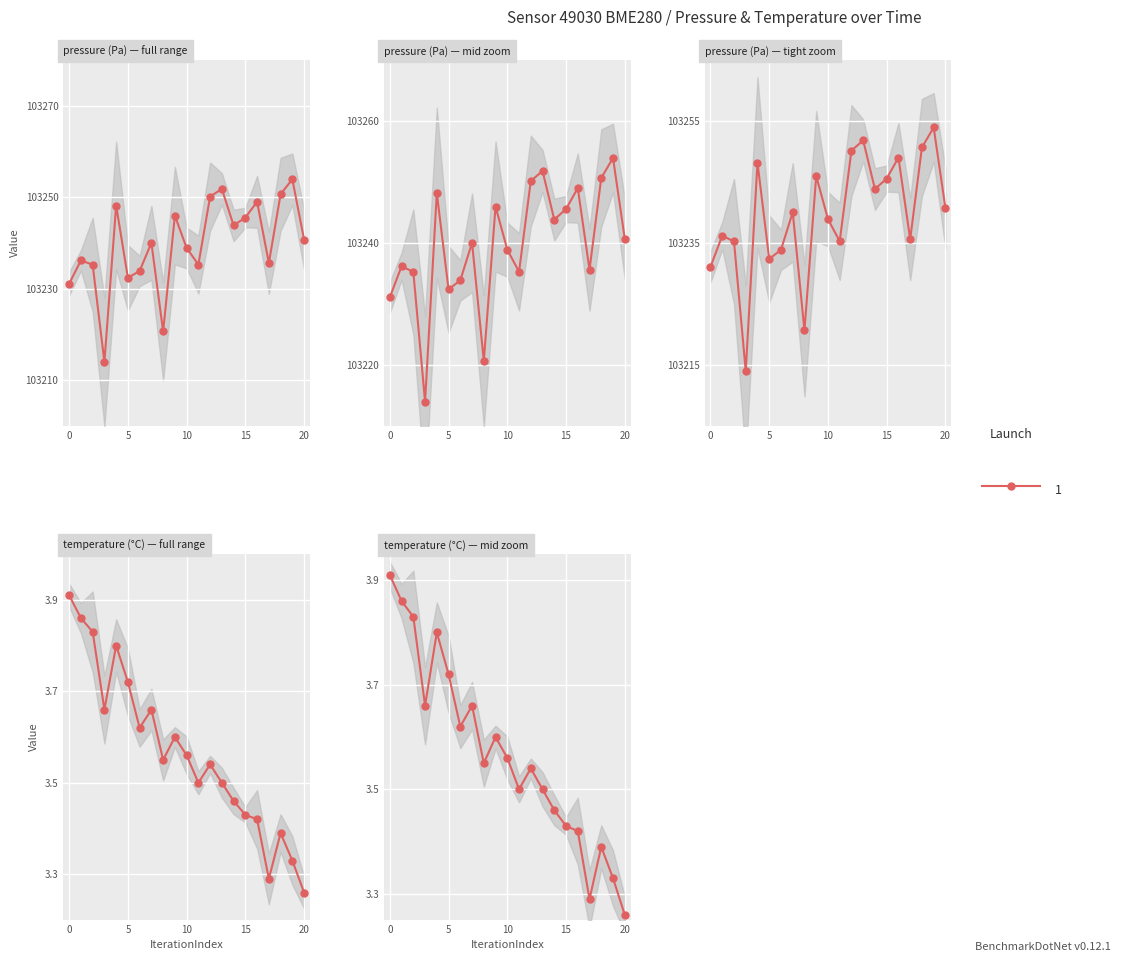

Which series has the widest spread of Y values?

pressure